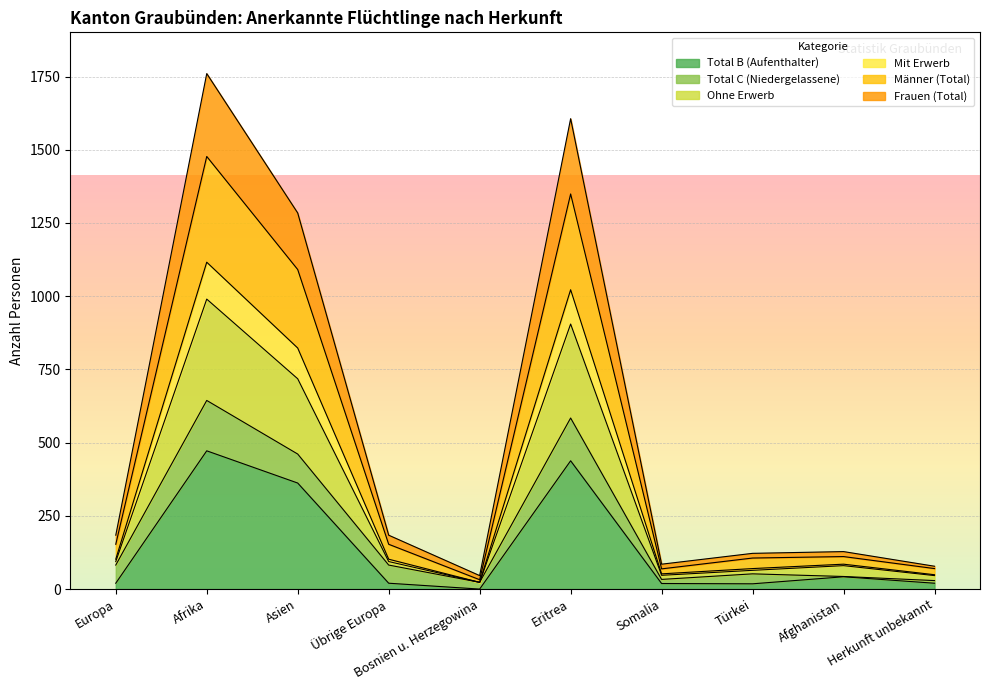

Is it true that Total B (Aufenthalter) equals 42 at Afghanistan?

True